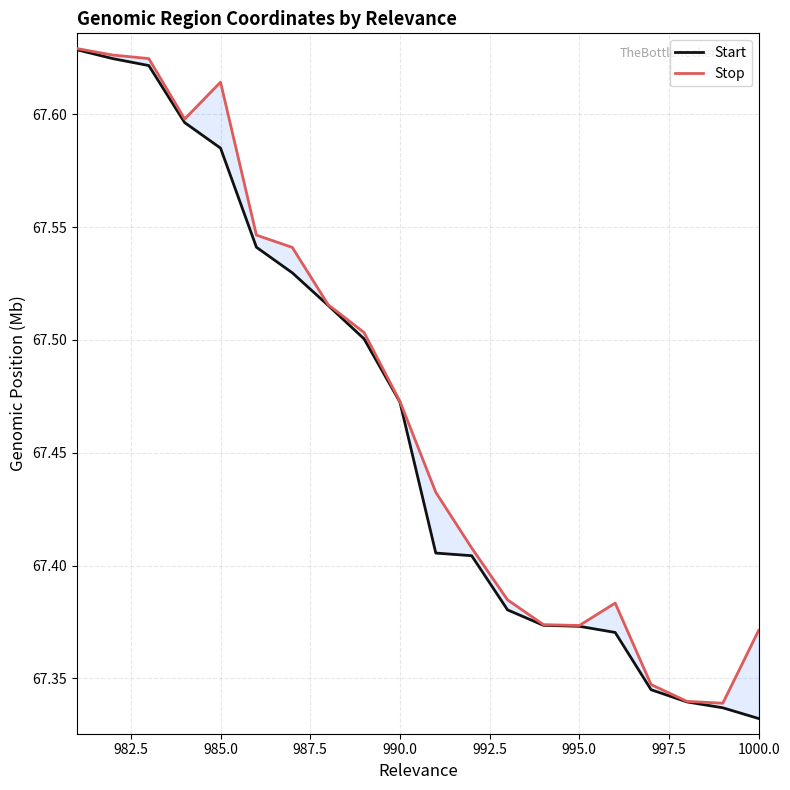

Rank the categories by Start value from highest to lowest.

981, 982, 983, 984, 985, 986, 987, 988, 989, 990, 991, 992, 993, 994, 995, 996, 997, 998, 999, 1000